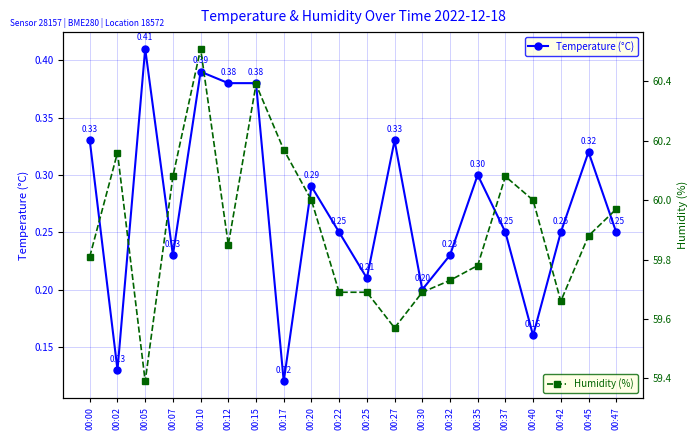

At which category does Humidity (%) reach its first local peak?

00:02